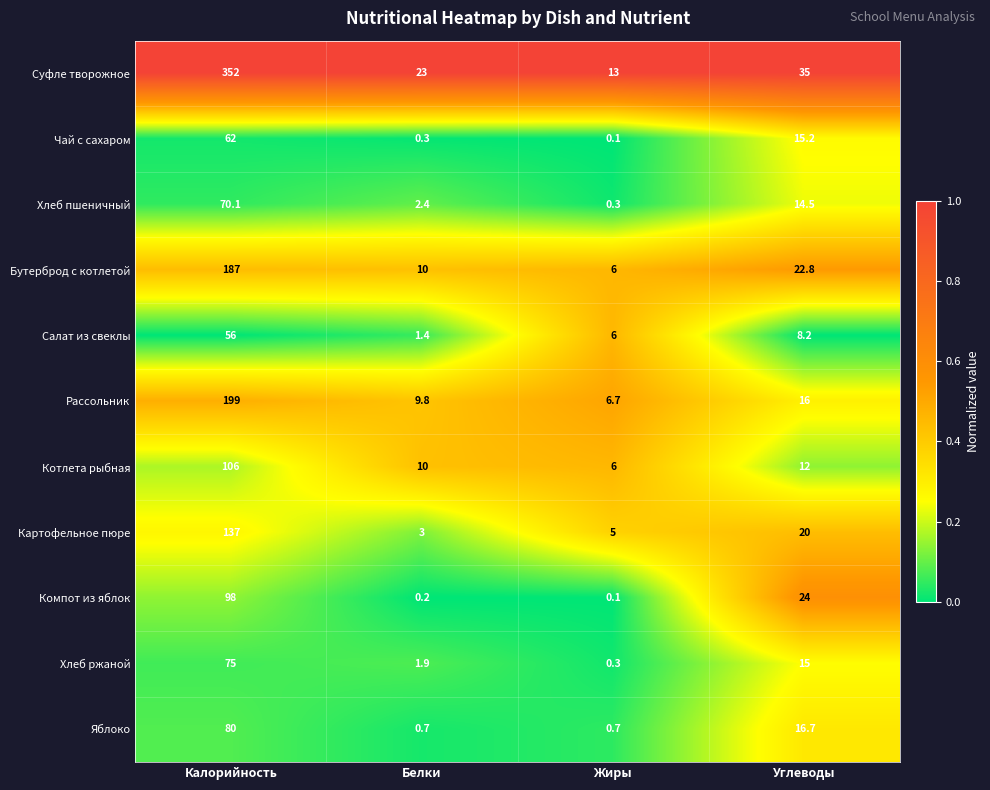

Which series has the widest spread of values?

Суфле творожное